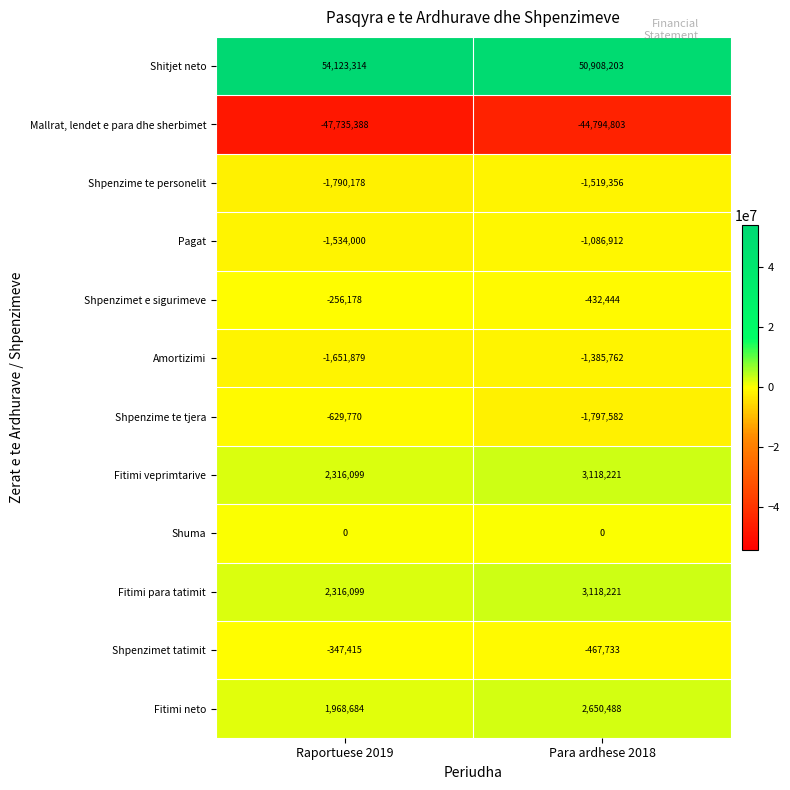

At which category is the sum across all series the highest?

Para ardhese 2018